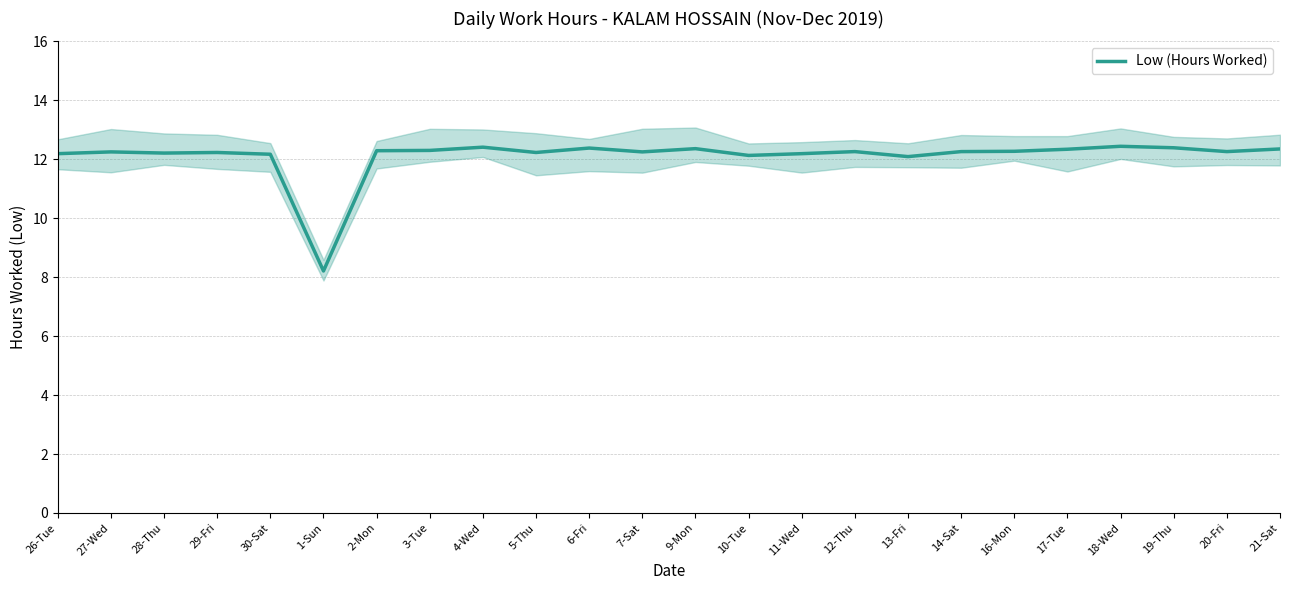

The value at 1-Sun is 8.2. True or false?

True